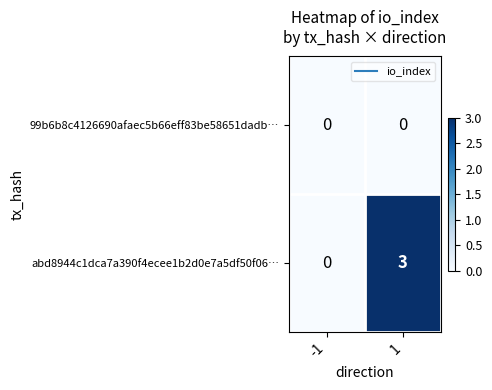

What is the greatest value displayed?

3